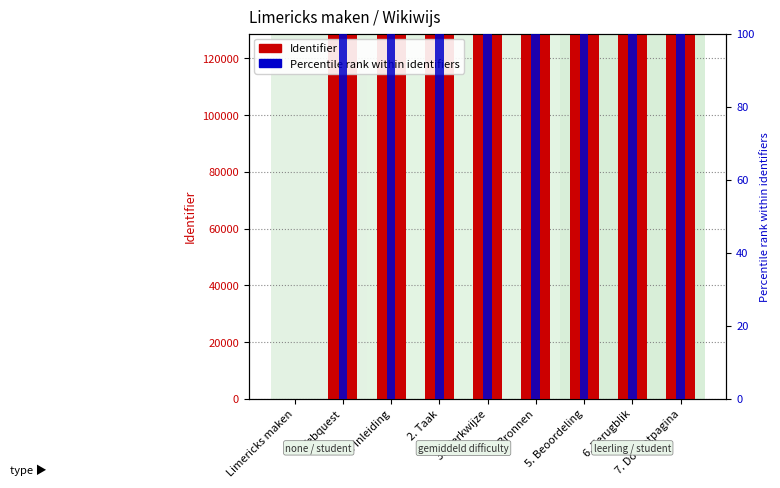

Which series changed the most between Limericks maken and Webquest?

Identifier